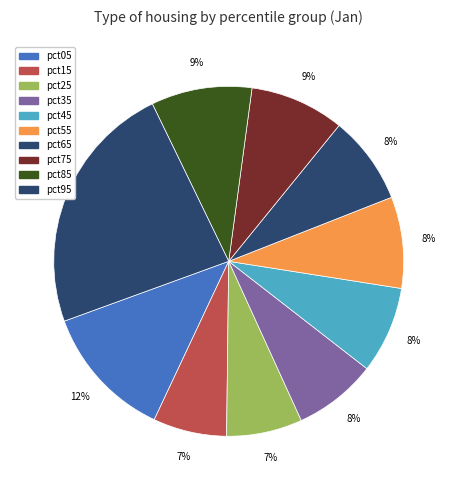

Is it true that pct95 is 37% of the pie?

False